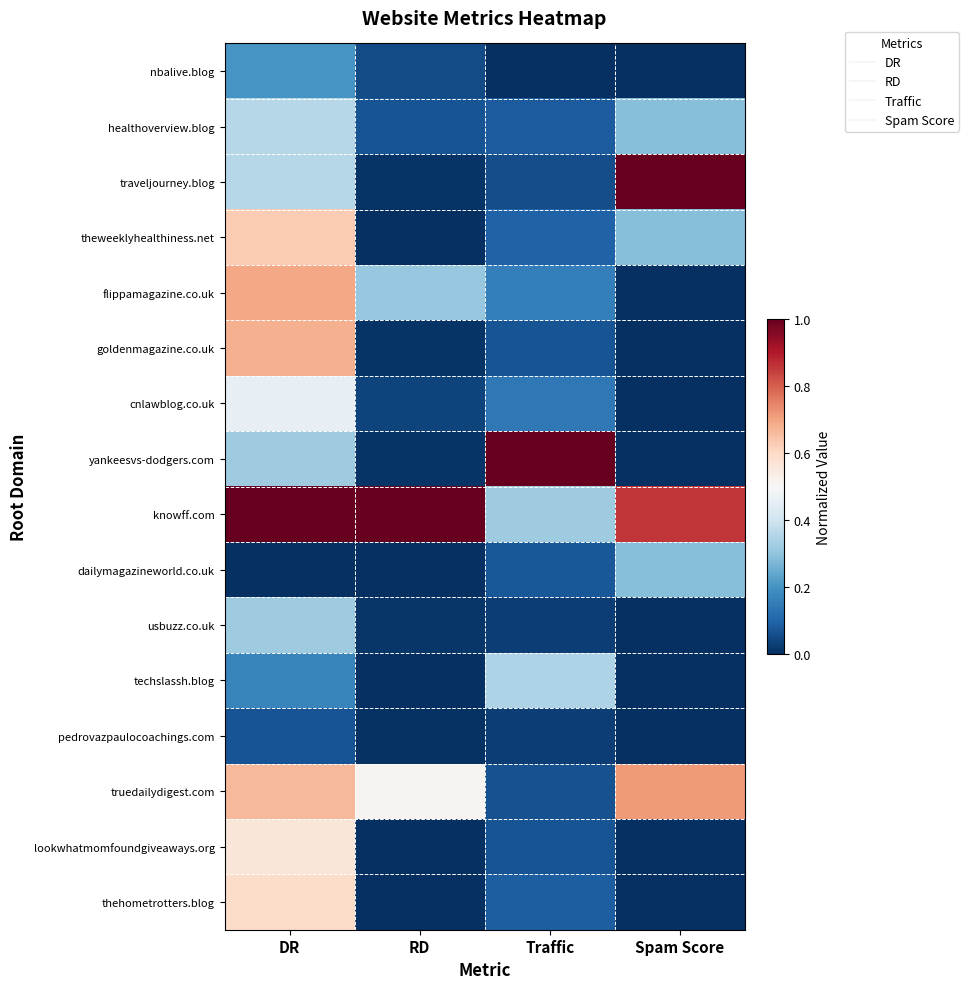

At which category does the chart reach its minimum across all series?

Traffic